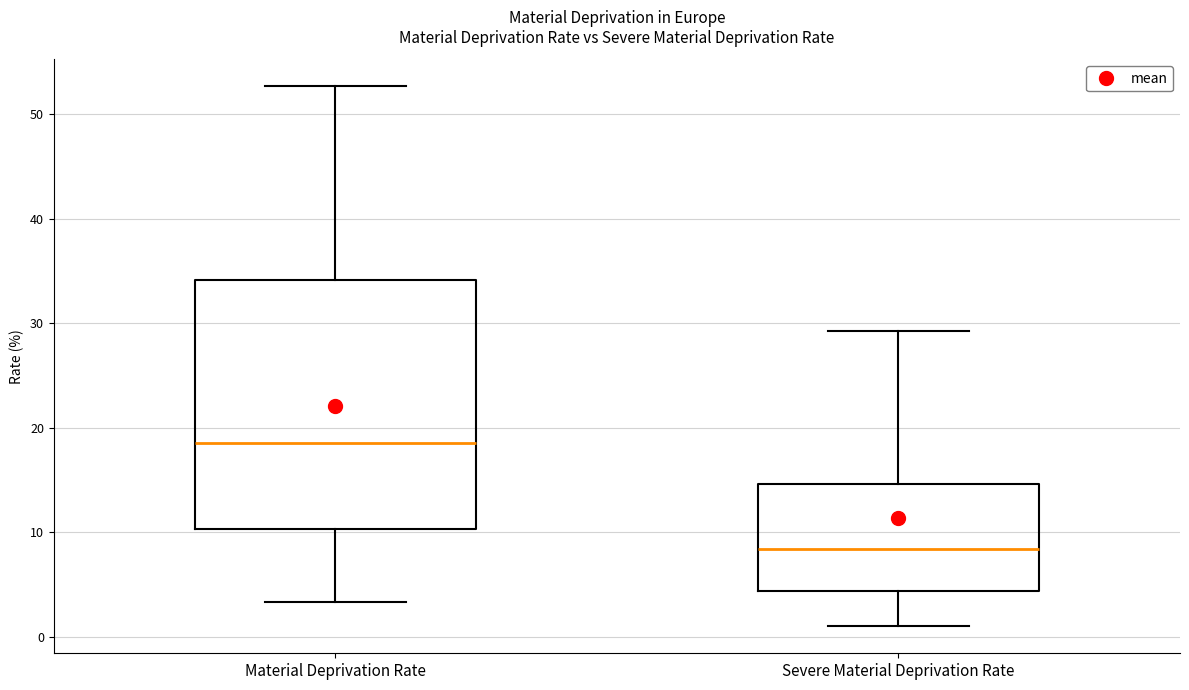

Comparing the boxes themselves (not the whiskers), which one is the tallest?

Material Deprivation Rate